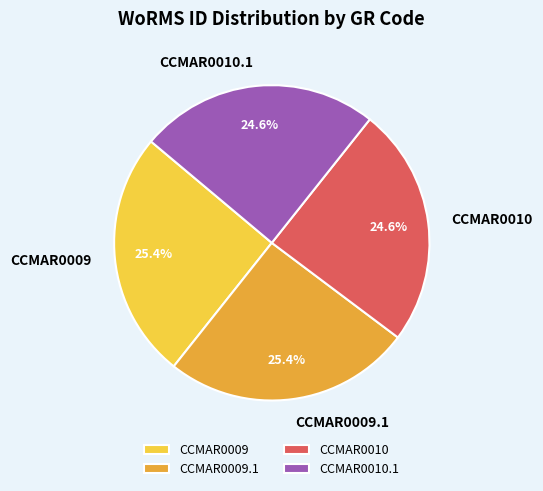

Does any single category account for the majority?

No